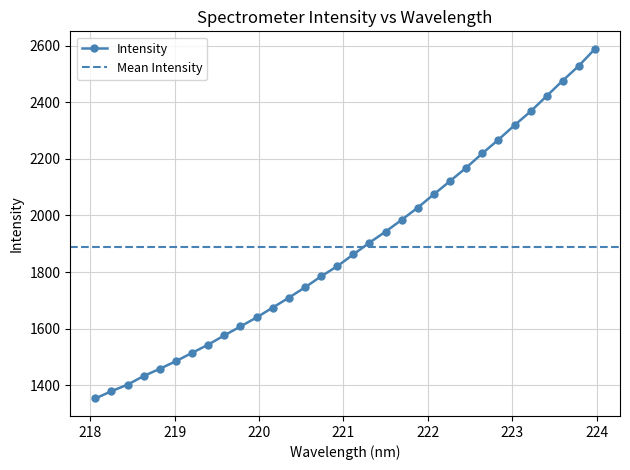

What is the label of the 21st point from the right?

220.1623